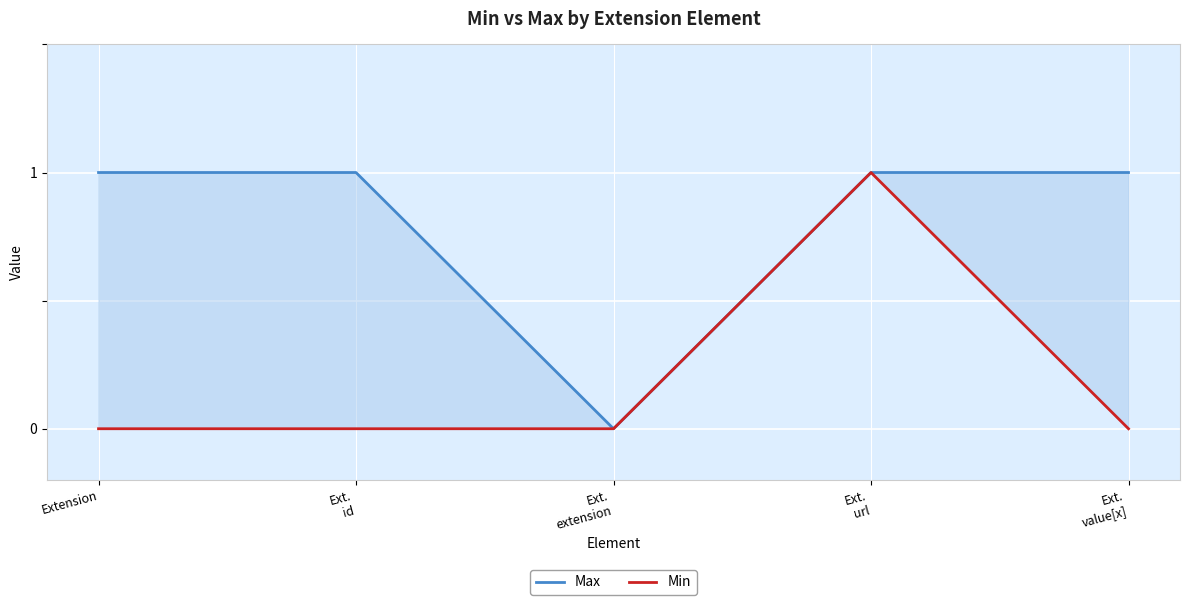

Rank the series by their maximum value, from lowest to highest.

Max, Min